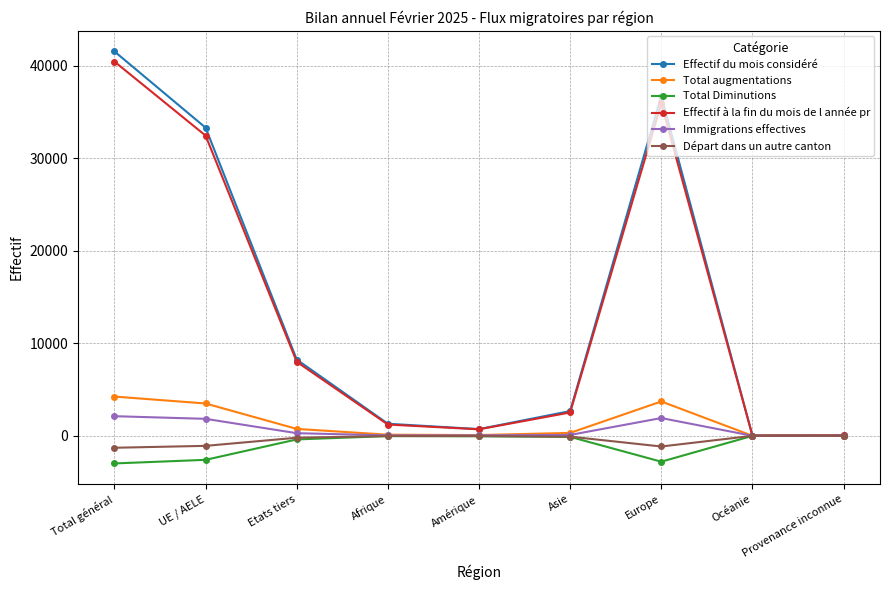

What value does the Effectif à la fin du mois de l année pr series have at Europe?

35923